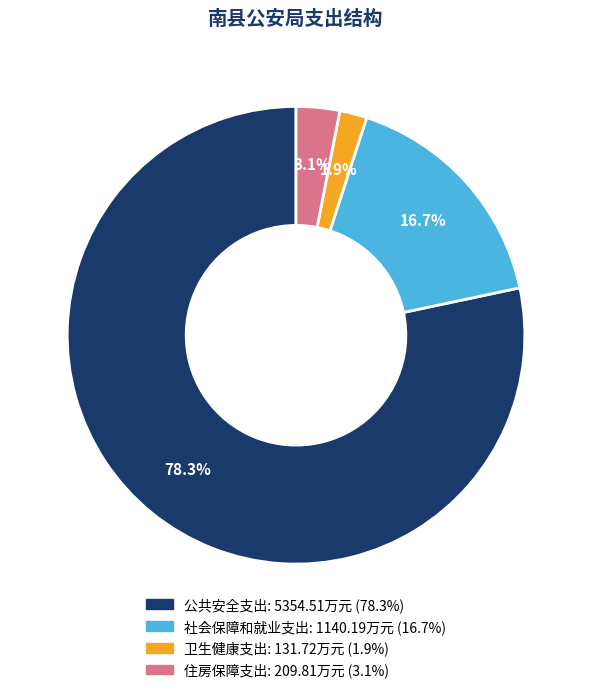

Which has a higher value, 社会保障和就业支出 or 卫生健康支出?

社会保障和就业支出